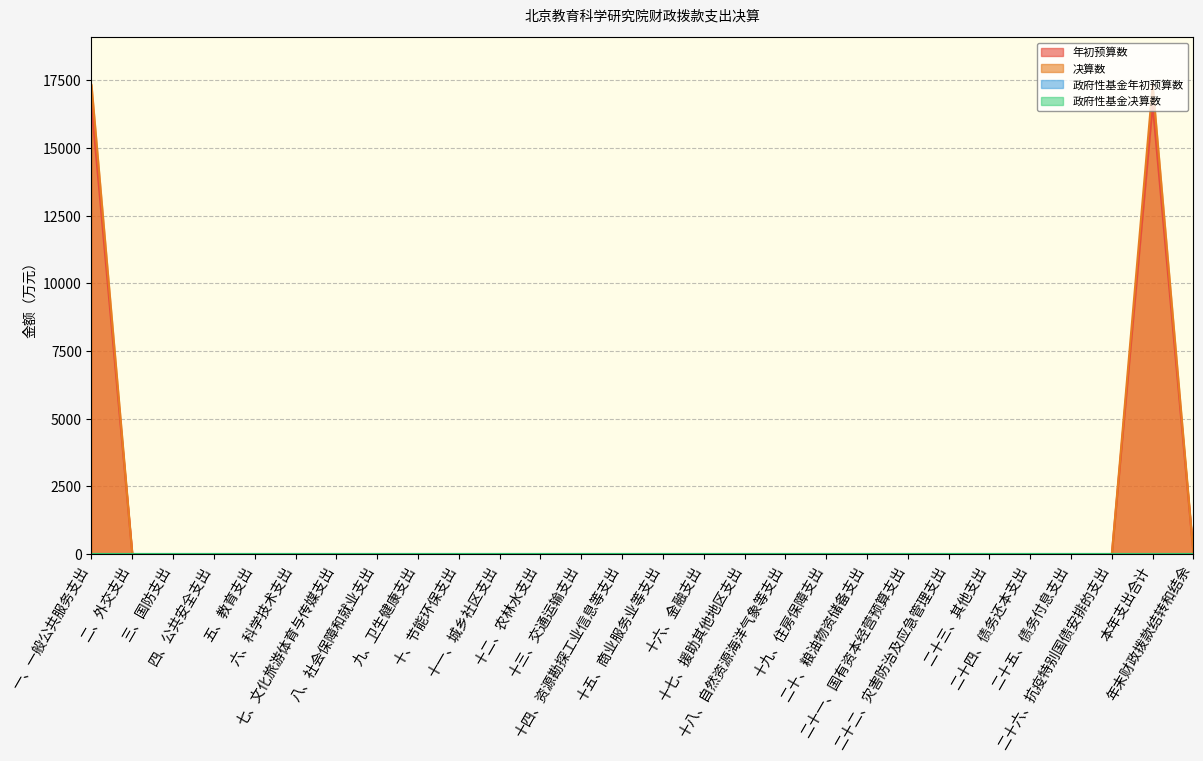

At how many categories does at least one series exceed 627?

2